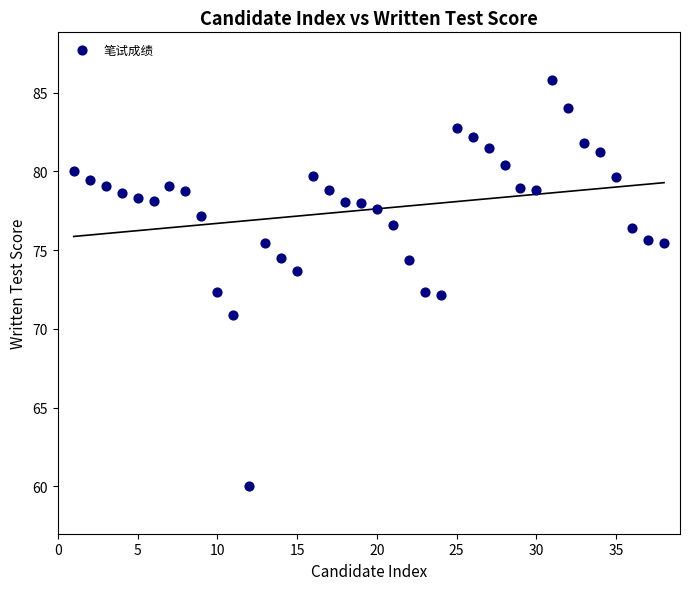

What is the range of X values (max minus min)?

37.0